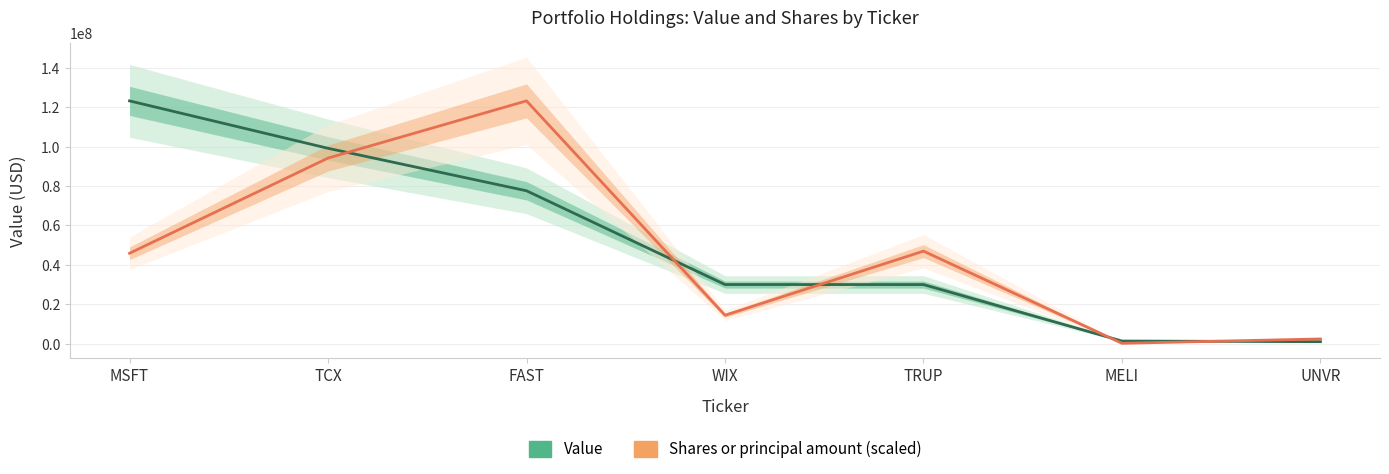

Does the chart display data point markers on the line(s)?

No